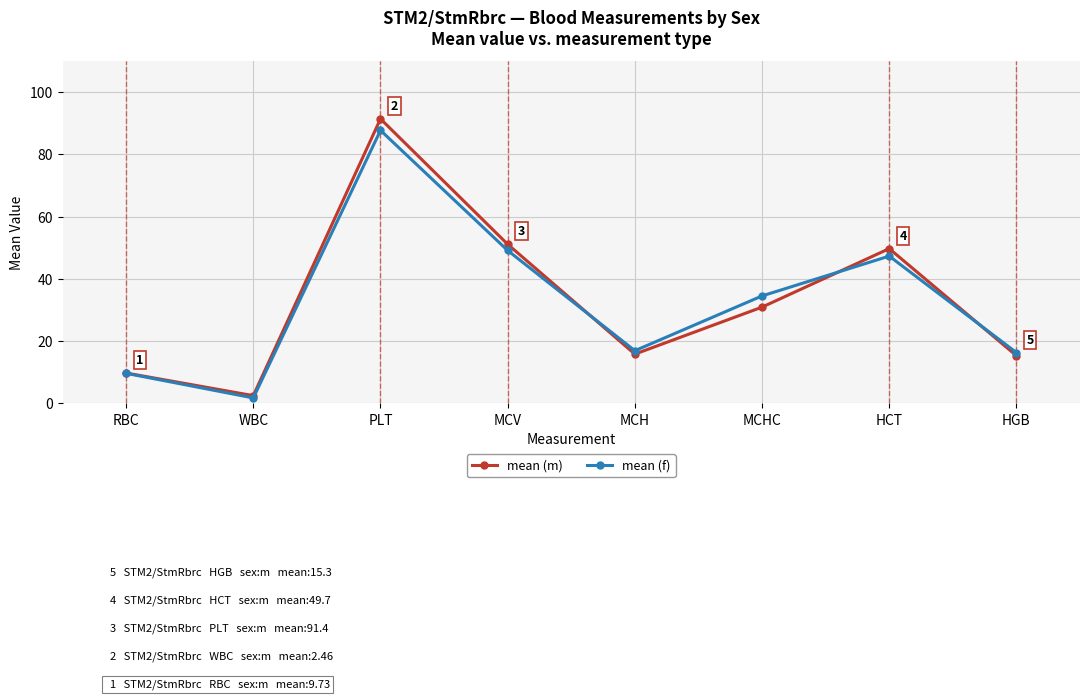

In mean (m), how many points are lower than both neighbors (excluding endpoints)?

2